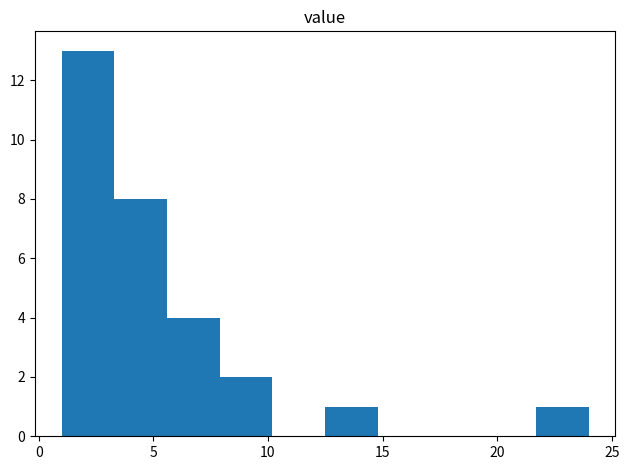

Which range on the x-axis has the tallest bar?

1.0 to 3.3